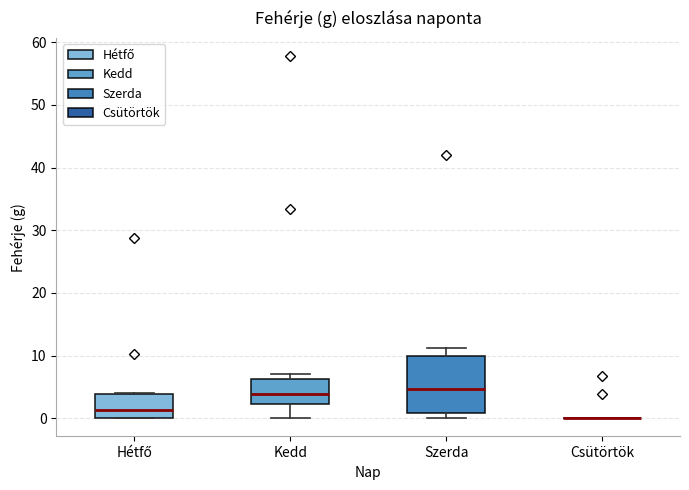

Reading left to right, read every box against the y-axis: the position of its median line, the range the box covers, and the ends of its whiskers. The values are not printed on the chart, so give them approximately, as read against the axis.

Hétfő: median 1, box 0 to 4, whiskers 0 to 4
Kedd: median 4, box 2 to 6, whiskers 0 to 7
Szerda: median 5, box 1 to 10, whiskers 0 to 11
Csütörtök: box collapsed to a line at 0, whiskers 0 to 0